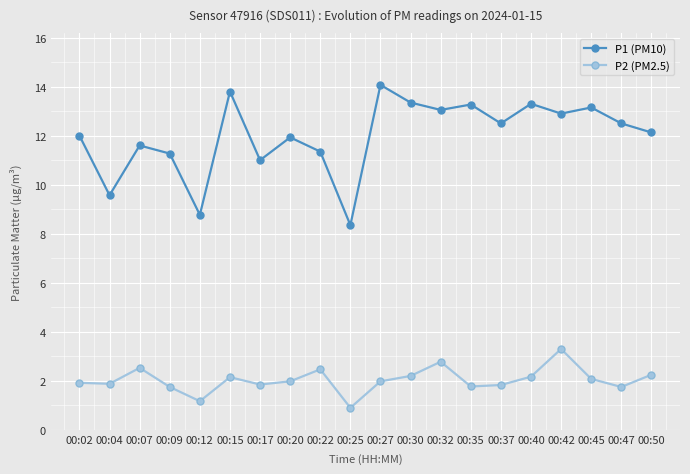

How many interior local peaks does the P1 (PM10) series have?

7